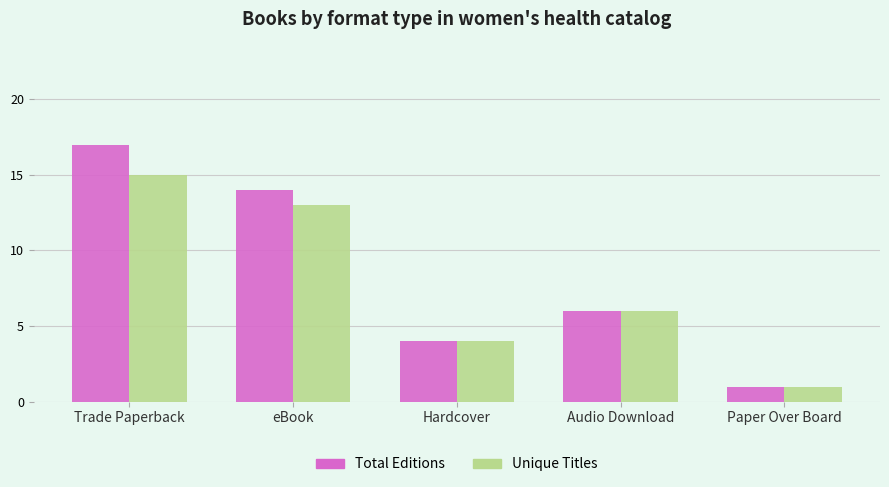

Reading left to right, what are all the values shown in this chart?

Total Editions: Trade Paperback=17	eBook=14	Hardcover=4	Audio Download=6	Paper Over Board=1
Unique Titles: Trade Paperback=15	eBook=13	Hardcover=4	Audio Download=6	Paper Over Board=1